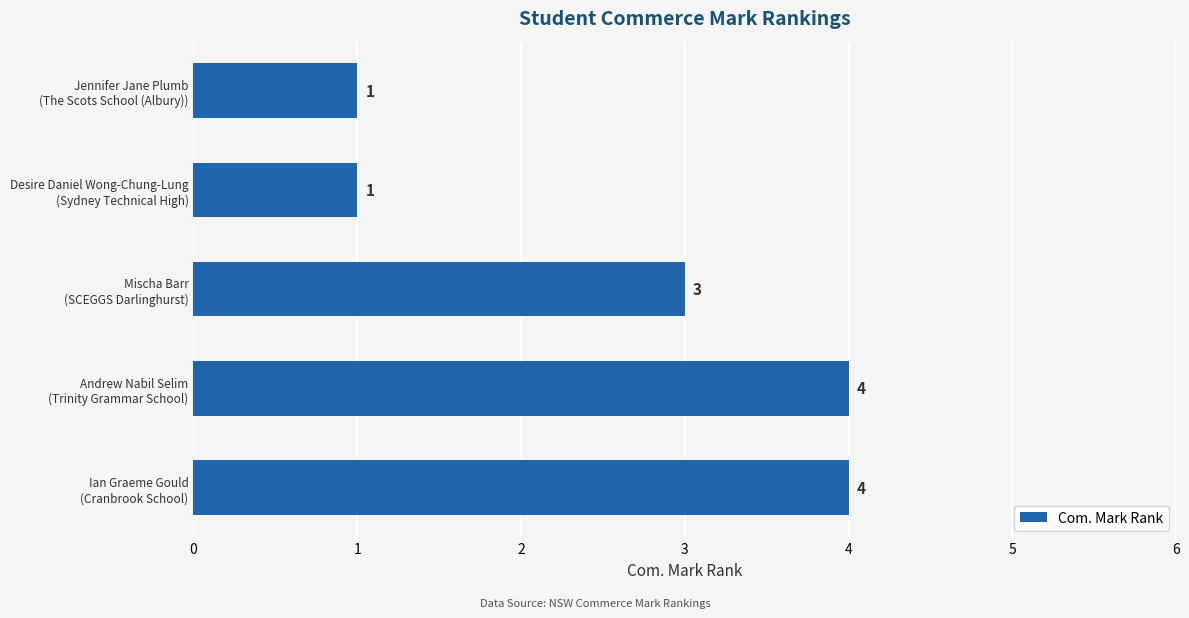

How many values are between 1 and 4?

5